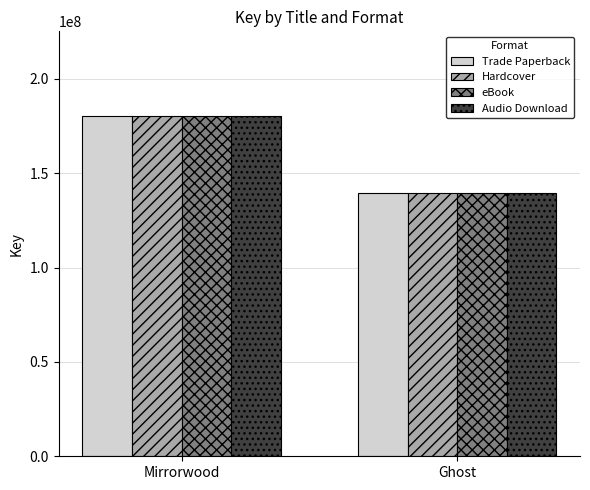

Are the bars grouped side by side (vs. stacked)?

Yes